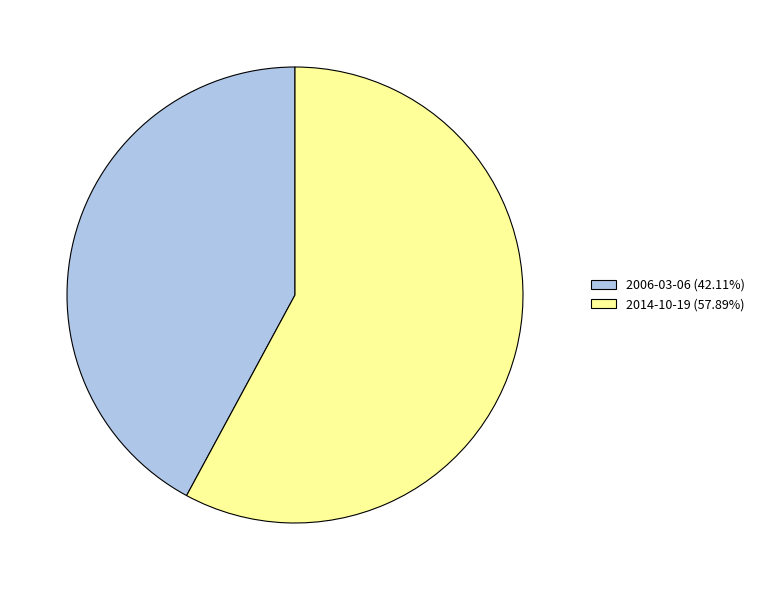

Approximately how many times larger is the value at 2014-10-19 (57.89%) compared to 2006-03-06 (42.11%)?

1.4